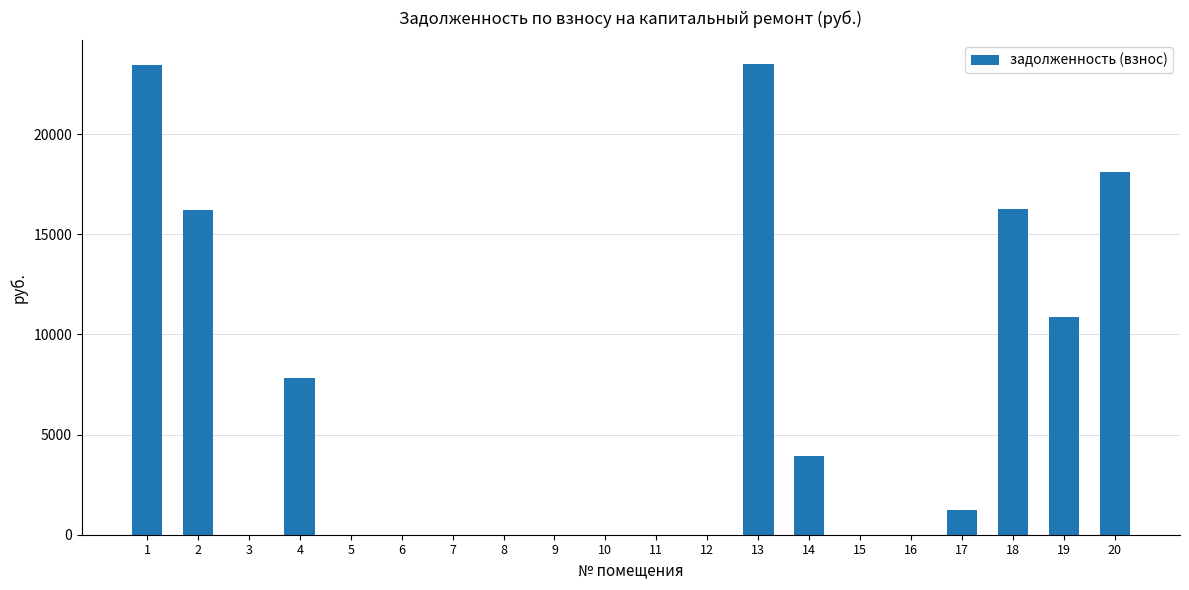

What is the greatest value displayed?

23499.7